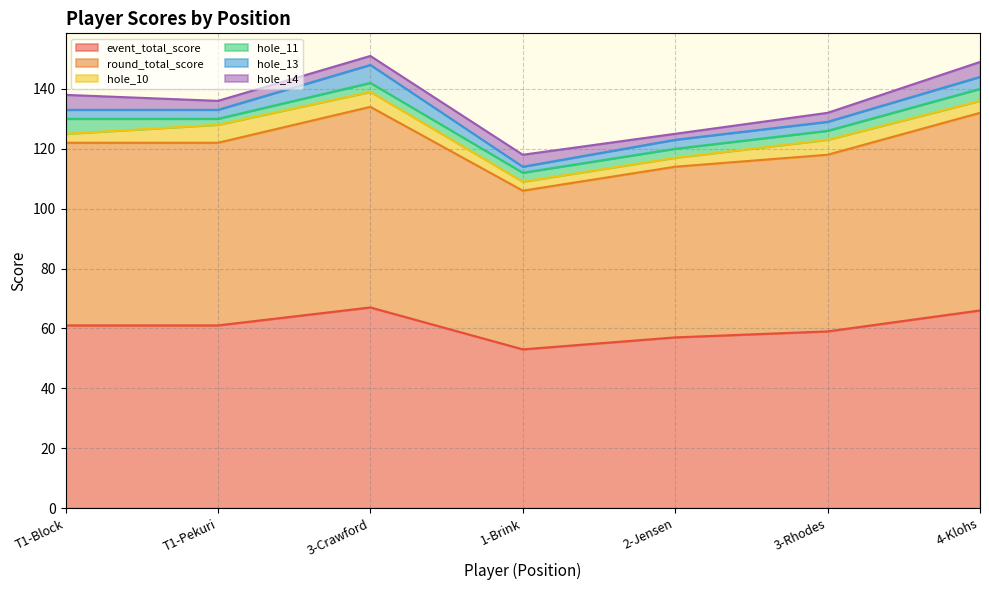

What is the difference between the highest and lowest values at 3-Rhodes?

56